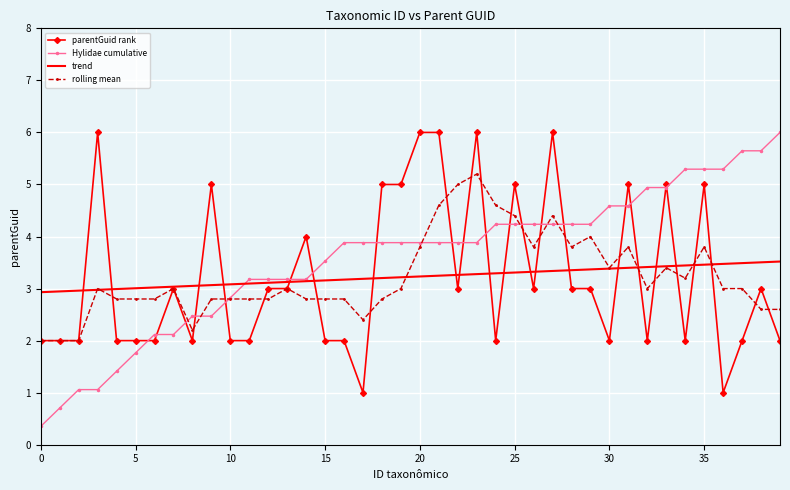

What is the minimum value shown in the chart?

0.4